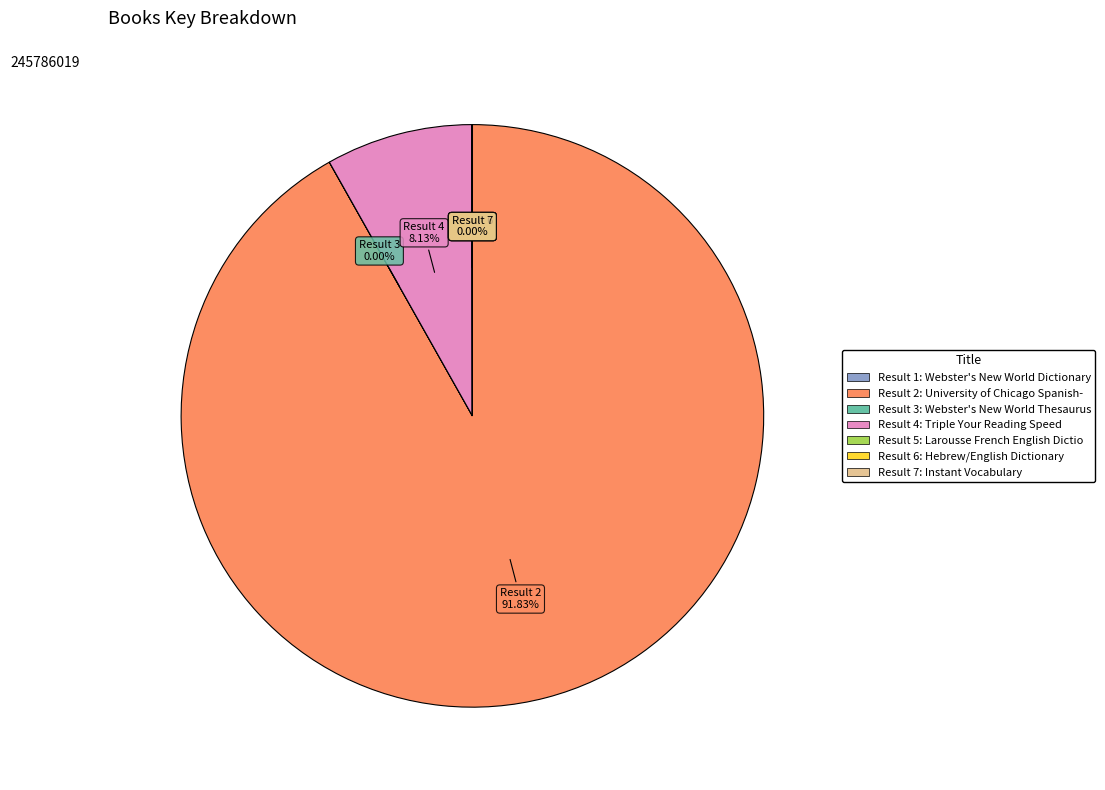

Is there a majority slice in this chart?

Yes